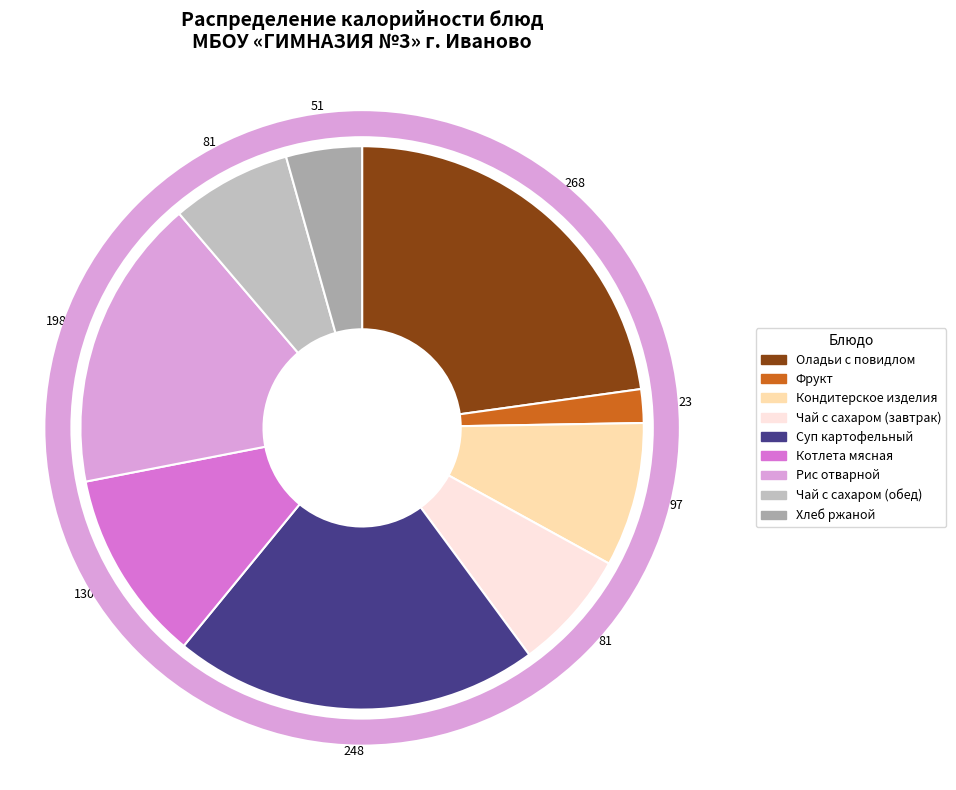

What is the change in value from Суп картофельный to Хлеб ржаной?

-196.3